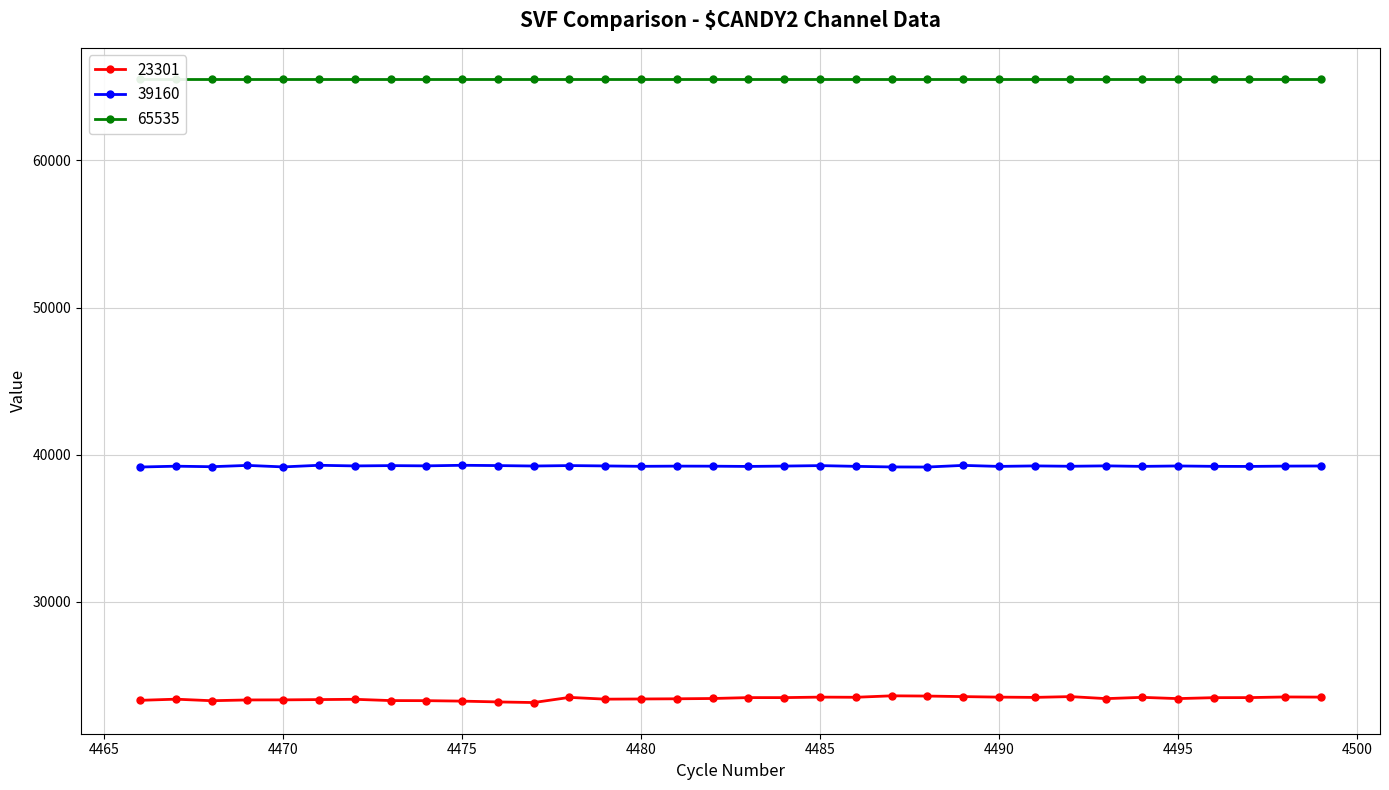

Which category has the highest value in the 23301 series?

4487